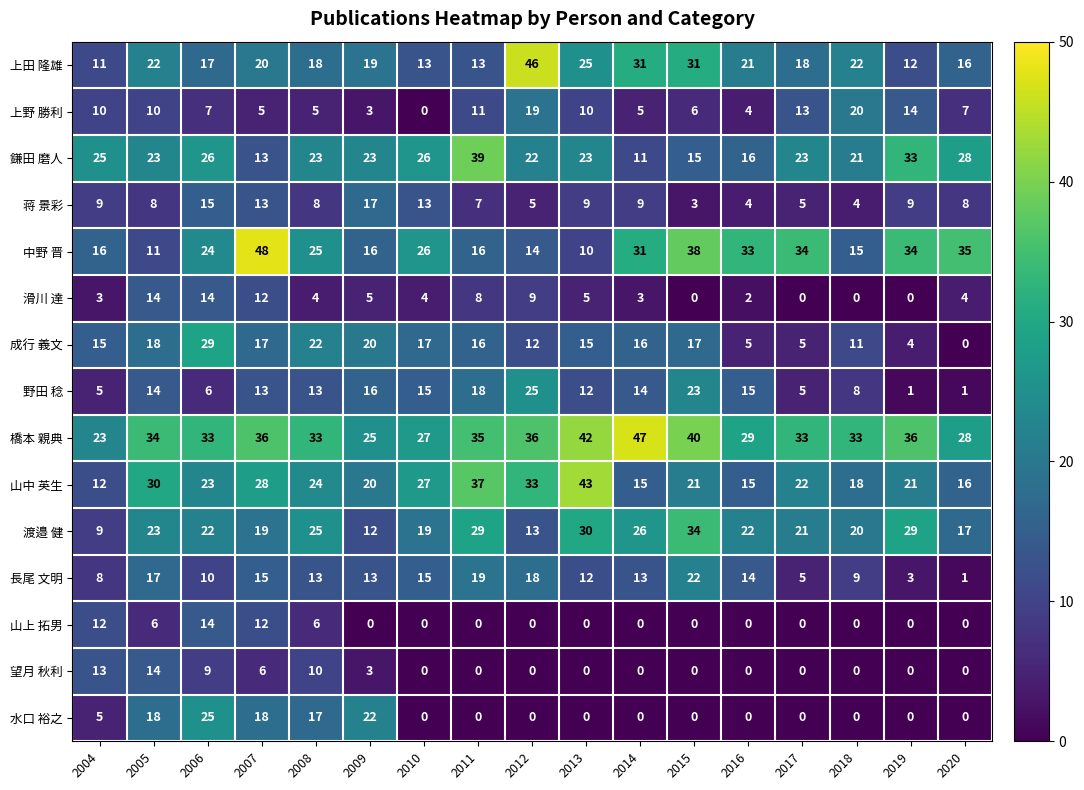

True or false: 橋本 親典 has a value of 16 at 2013.

False